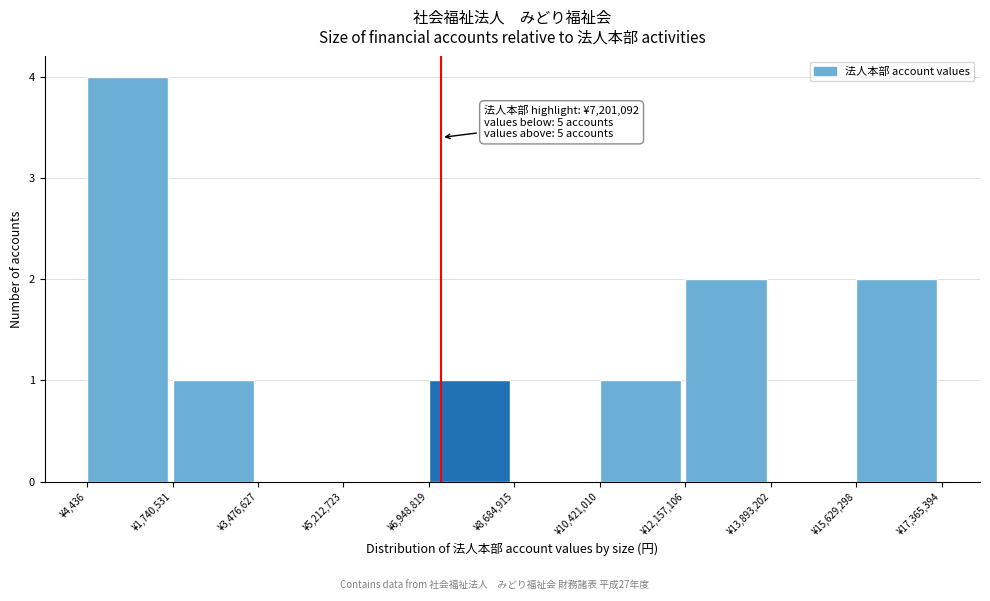

Which range on the x-axis has the tallest bar?

0 to 1800000